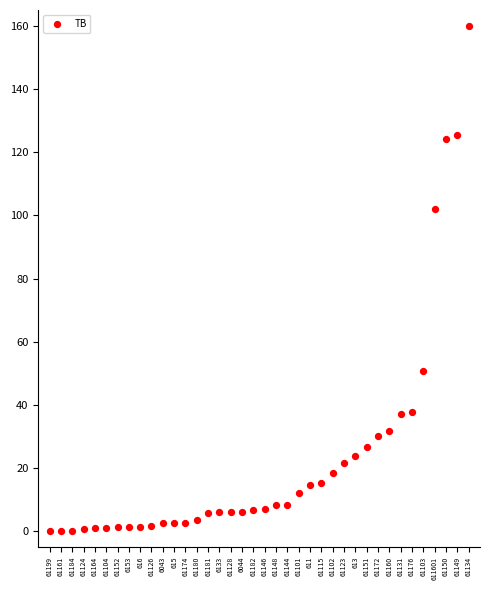

What Y value in the scatter plot is closest to 80?

102.2